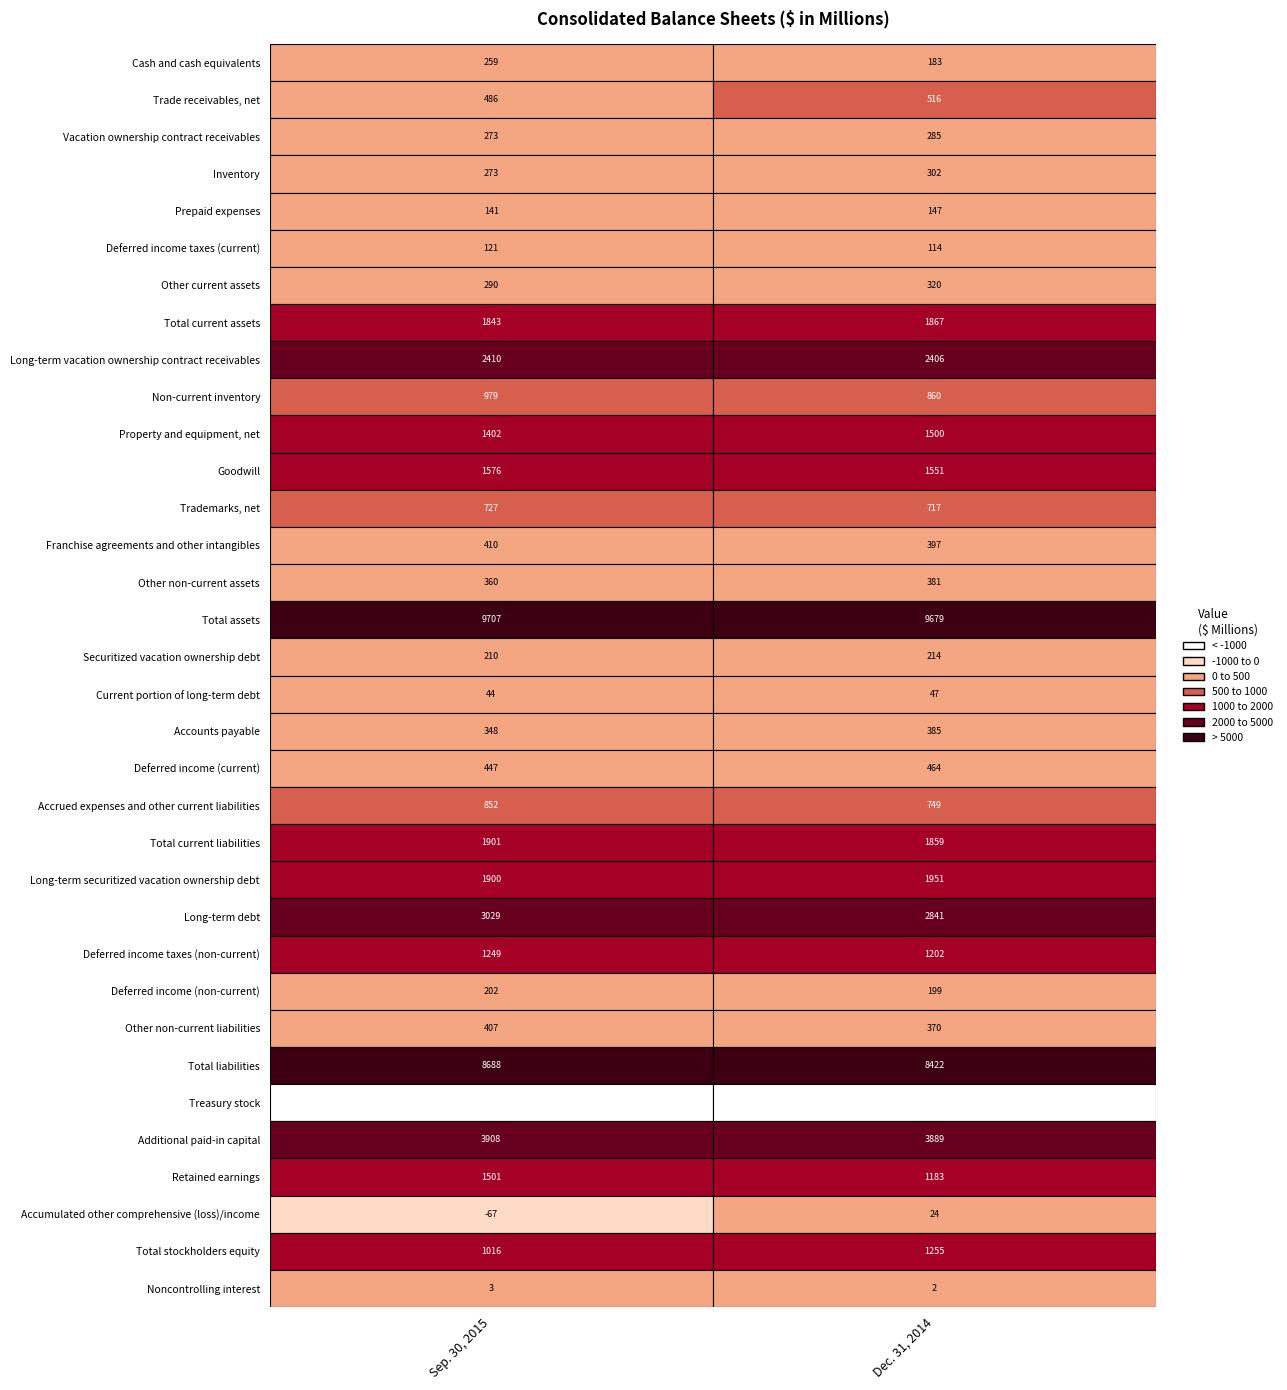

How many positive values does the Sep. 30, 2015 series have?

32